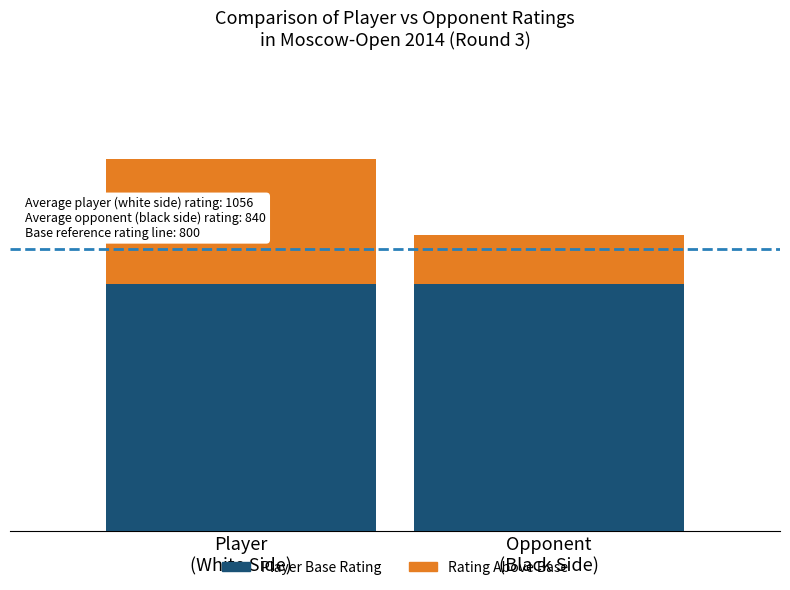

At Player
(White Side), list the series in order from smallest to largest.

Rating Above Base, Player Base Rating